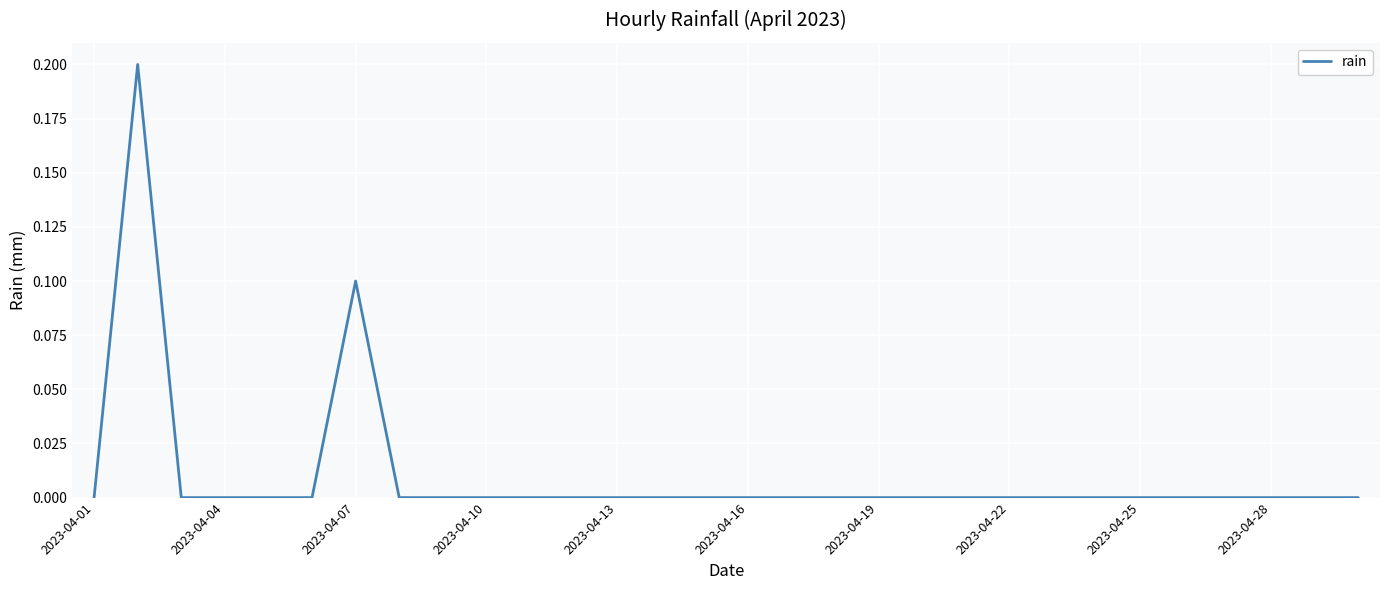

Does the chart display data point markers on the line(s)?

No